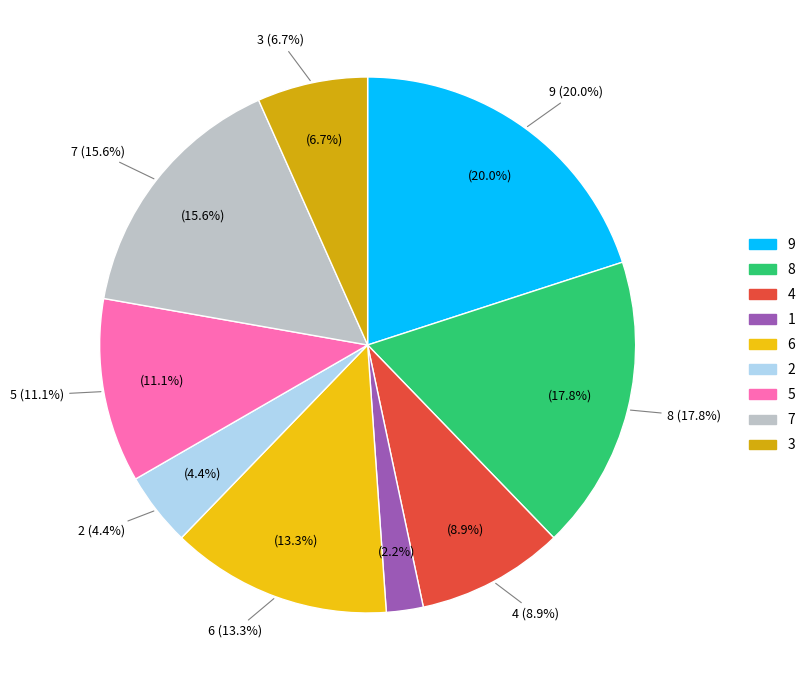

Combined, do 1 and 6 account for over 50%?

No